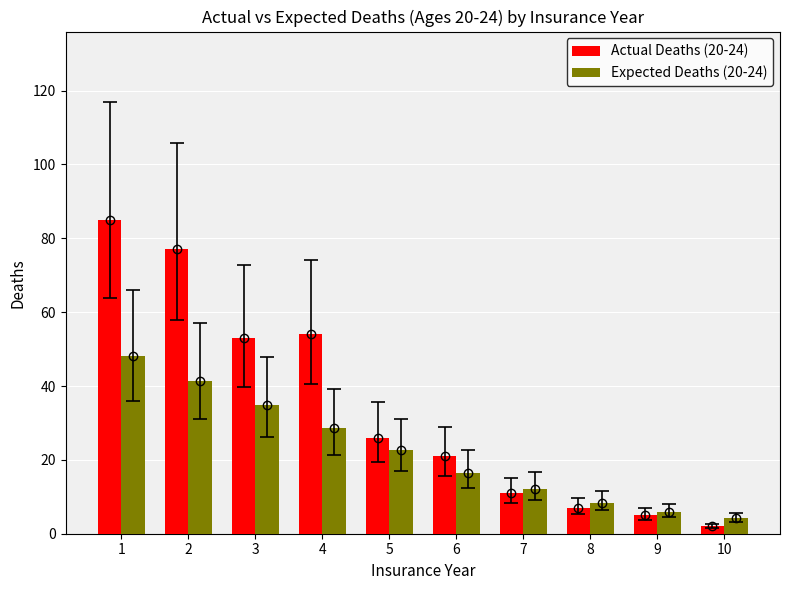

Which category has the highest value in the Expected Deaths (20-24) series?

1